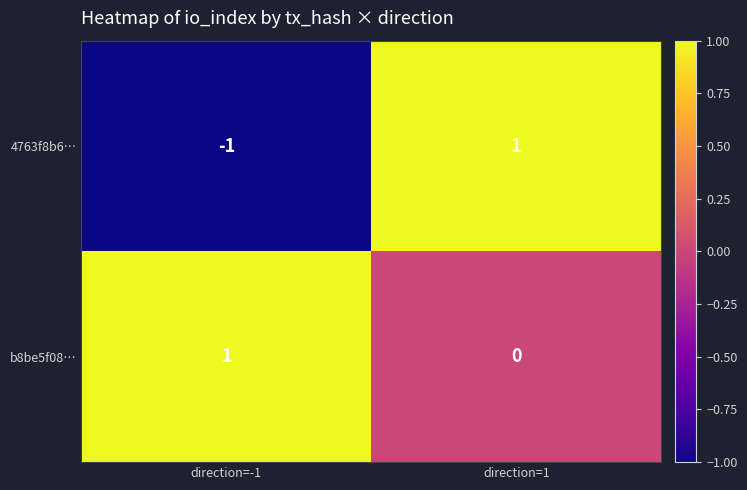

What is the maximum value shown in the chart?

1